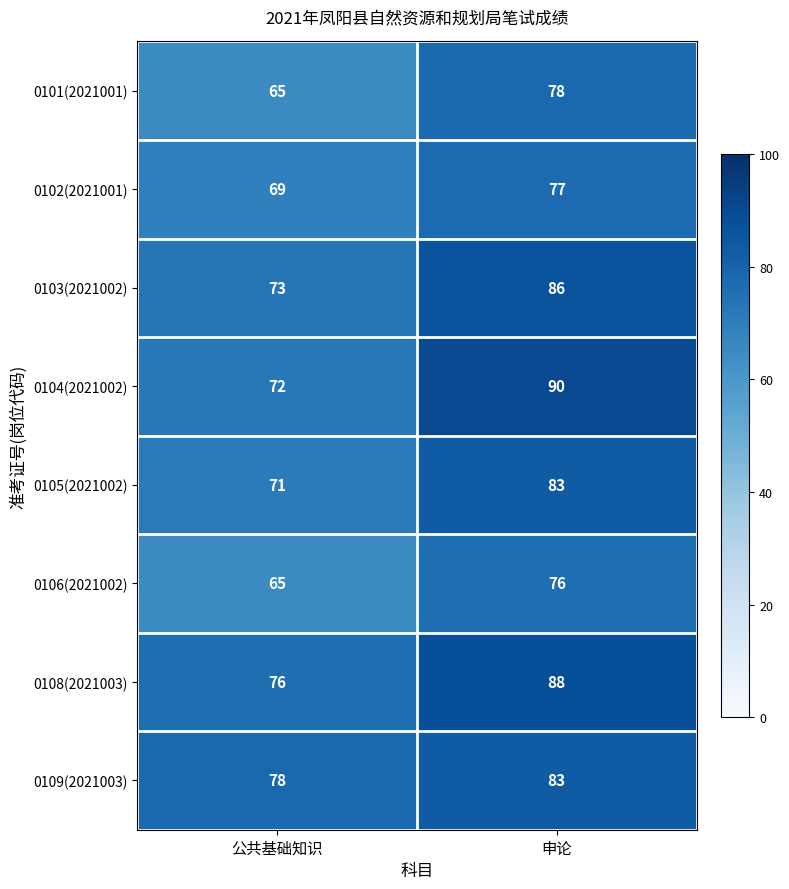

What is the sum of all 0103(2021002) values?

159